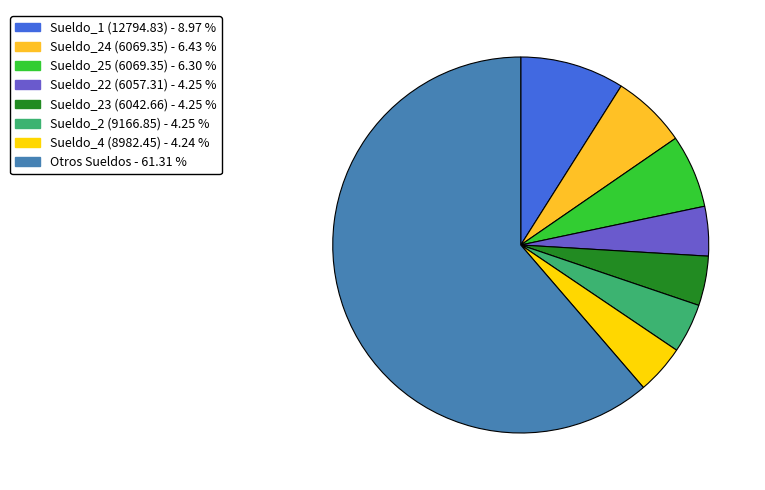

Is there a majority slice in this chart?

Yes